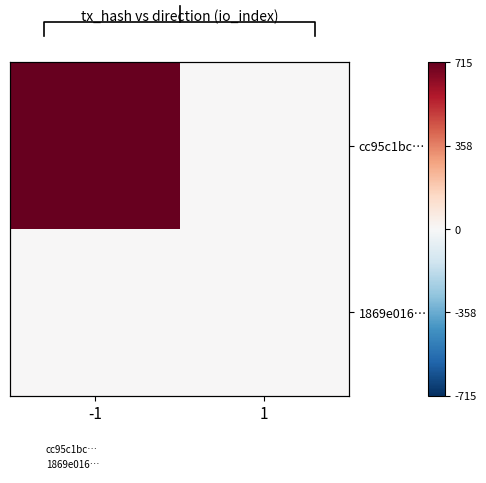

Which category has the lowest value across all series?

-1